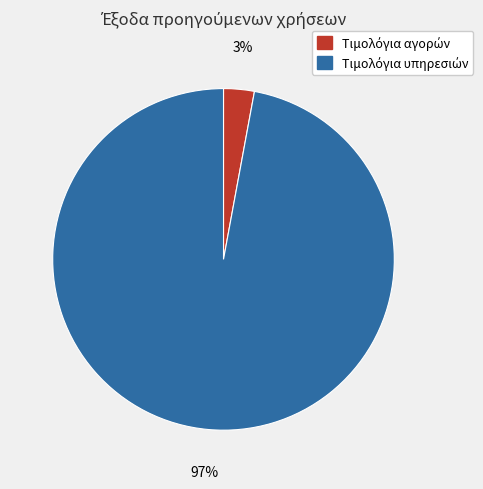

To the nearest percent, what is the difference between the largest and smallest slice percentages?

94%